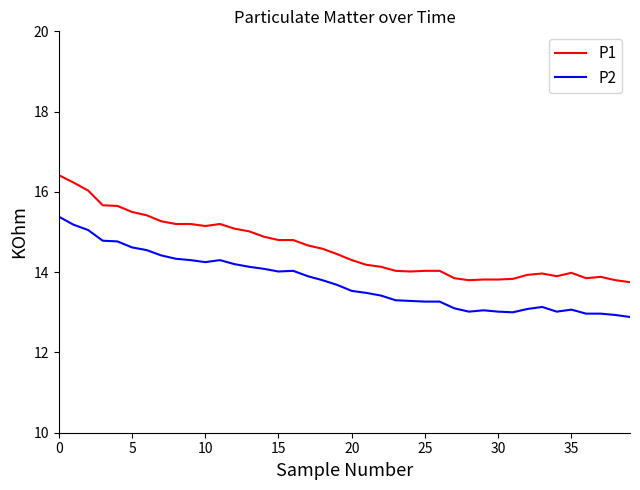

Does the chart display data point markers on the line(s)?

No